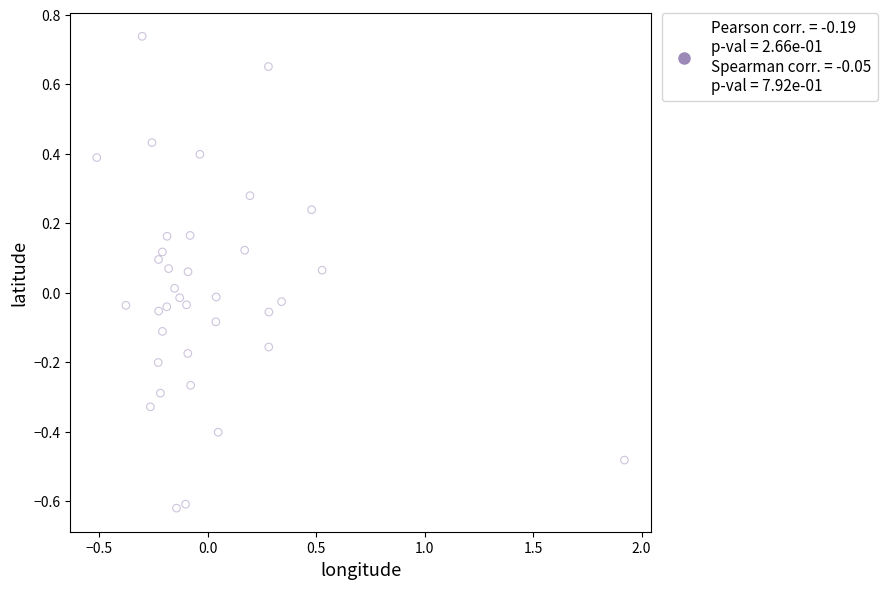

What is the range of X values (max minus min)?

2.4